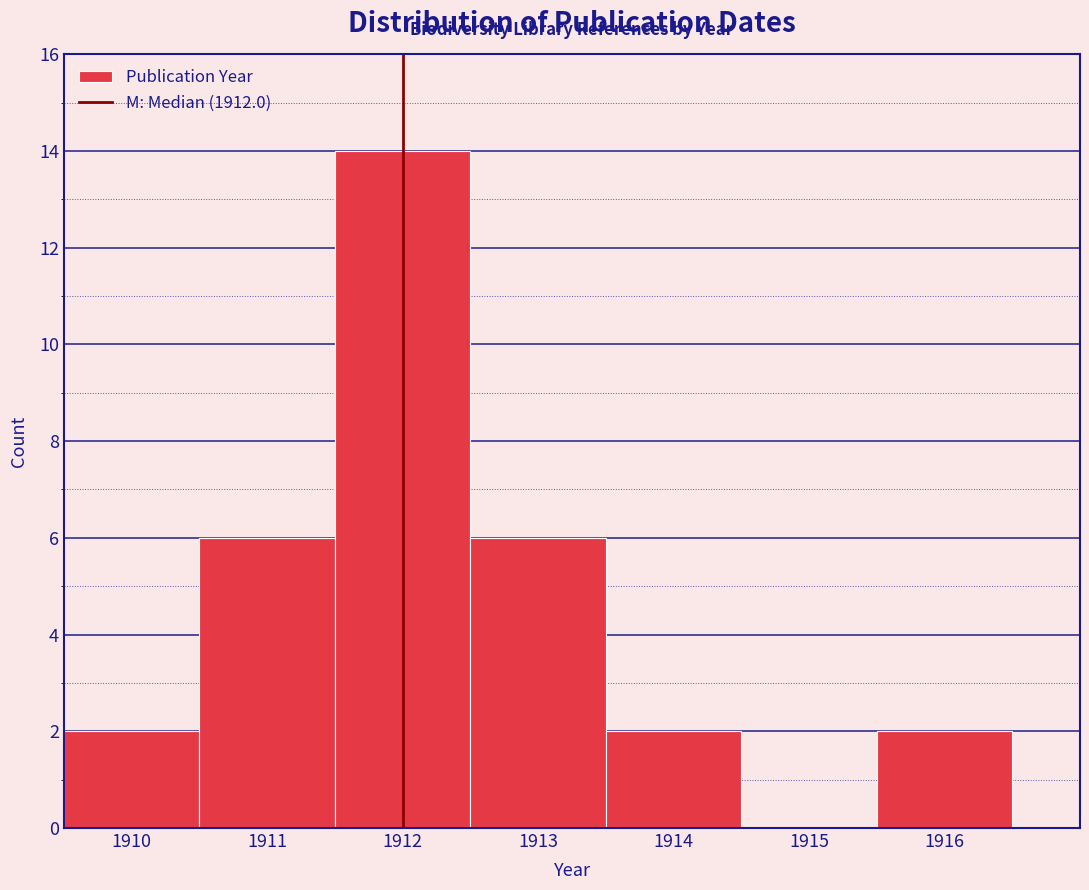

Reading left to right, list every bar in this chart as the range it spans on the x-axis followed by its height. The values are not printed on the chart, so give them approximately, as read against the axis.

1909.5 to 1910.5: 2
1910.5 to 1911.5: 6
1911.5 to 1912.5: 14
1912.5 to 1913.5: 6
1913.5 to 1914.5: 2
1914.5 to 1915.5: 0
1915.5 to 1916.5: 2